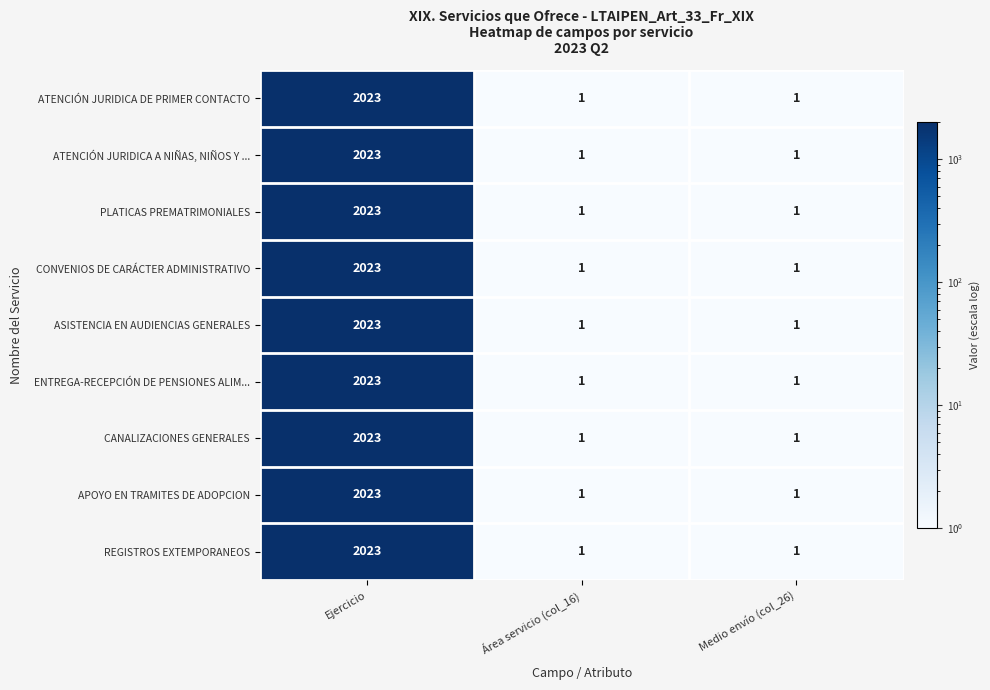

The value of ENTREGA-RECEPCIÓN DE PENSIONES ALIM... at Medio envío (col_26) is 1. True or false?

True